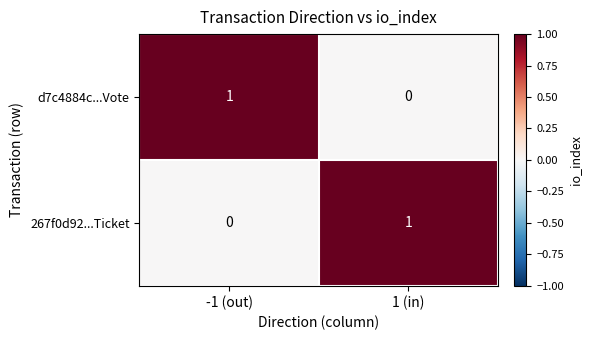

Where is 267f0d92...Ticket nearest to the value 0?

-1 (out)